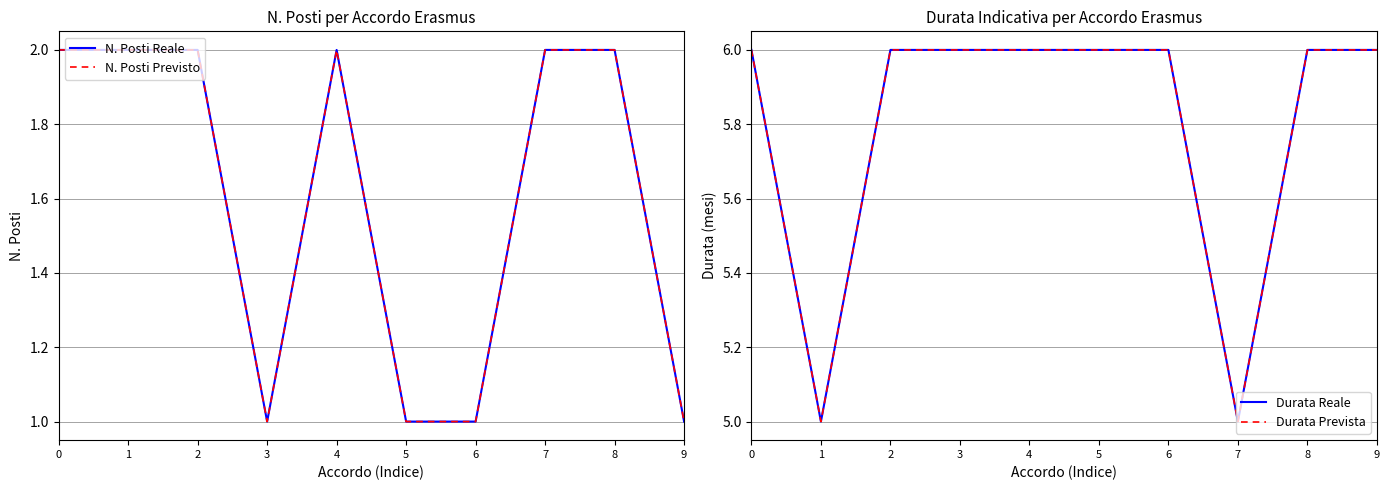

True or false: Durata Reale and Durata Prevista intersect in this chart.

False